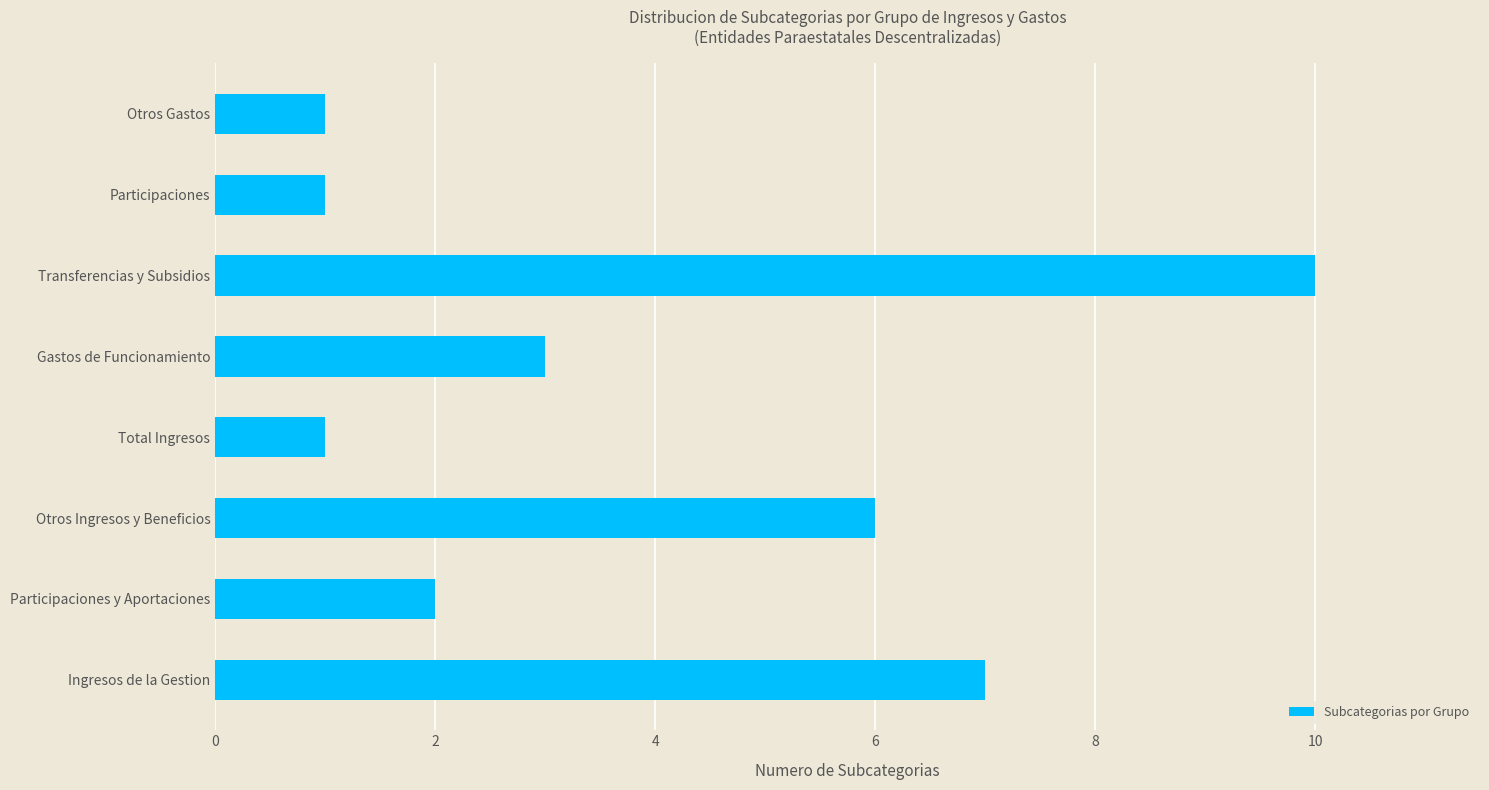

Which label corresponds to the largest value in the chart?

Transferencias y Subsidios